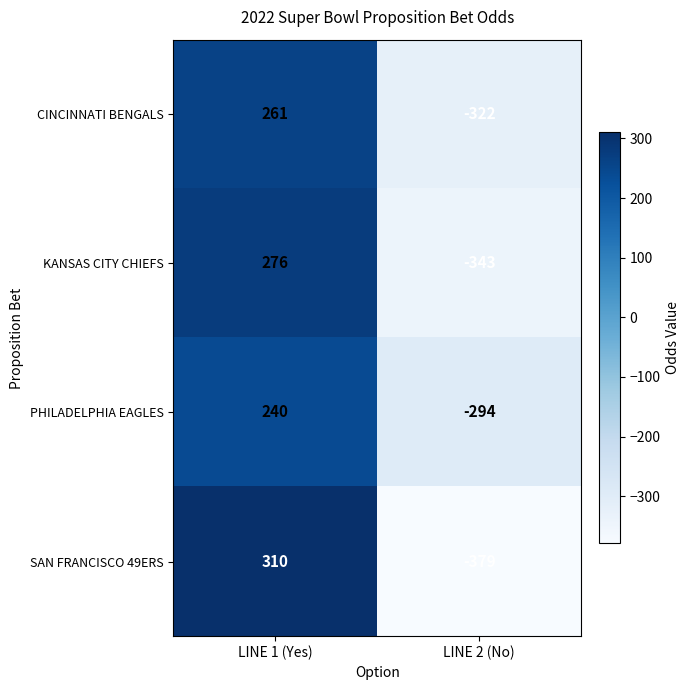

Is the value of PHILADELPHIA EAGLES at LINE 1 (Yes) greater than the value of SAN FRANCISCO 49ERS at LINE 1 (Yes)?

No